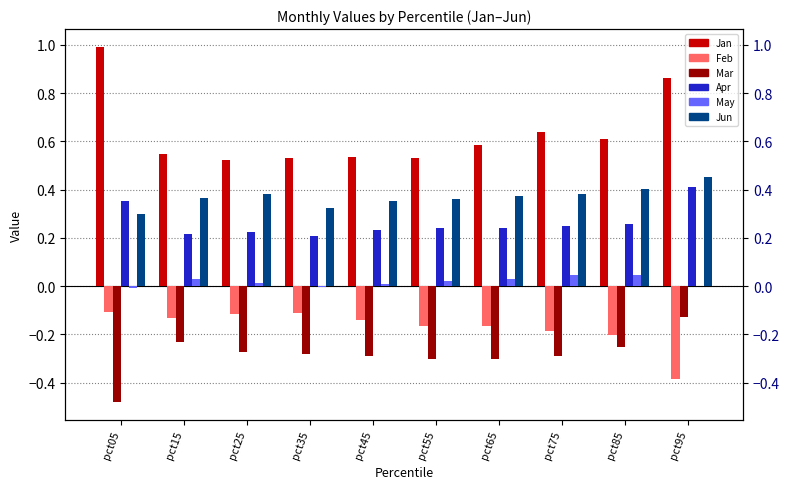

At which category is the sum across all series the highest?

pct95